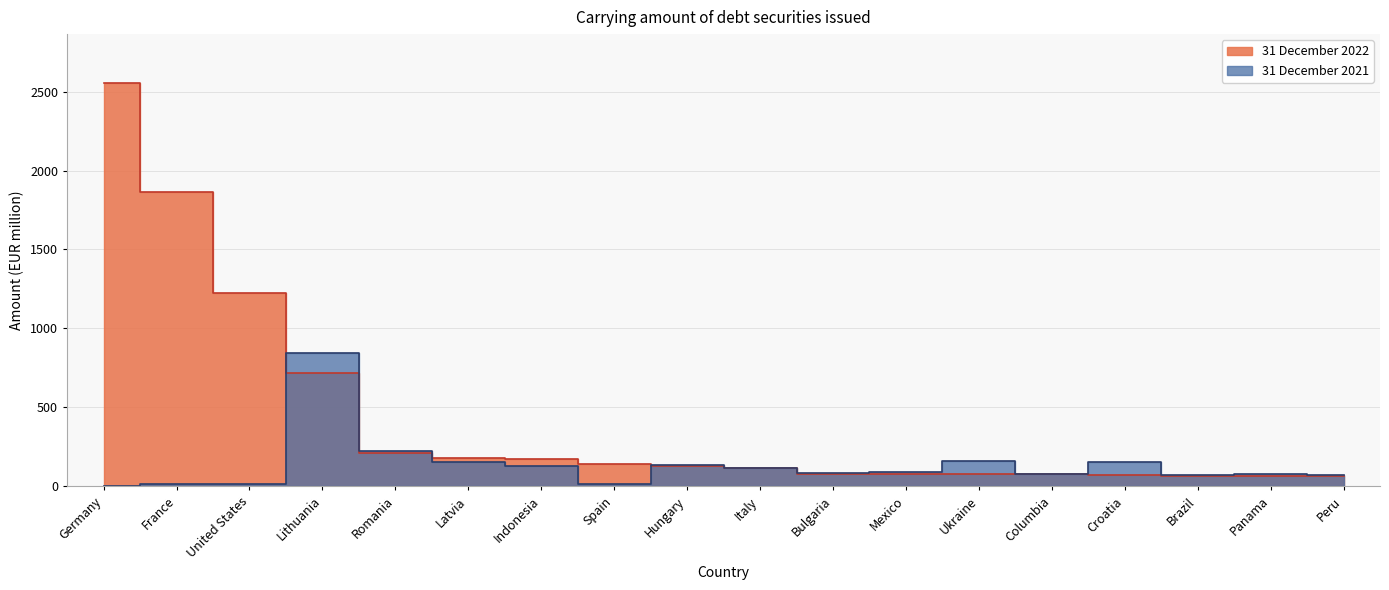

What is the label of the 13th point from the right?

Latvia